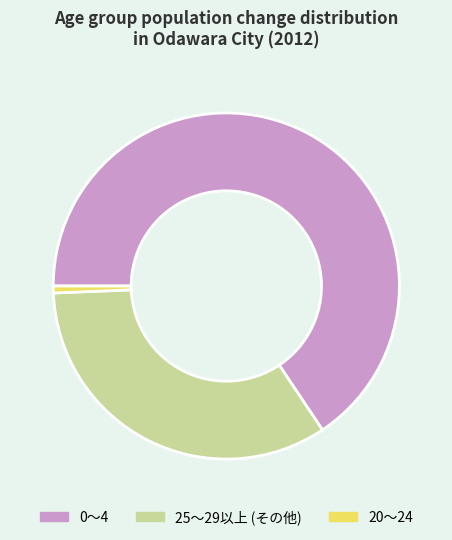

Is the sum of 25～29以上 (その他) and 0～4 greater than half?

Yes